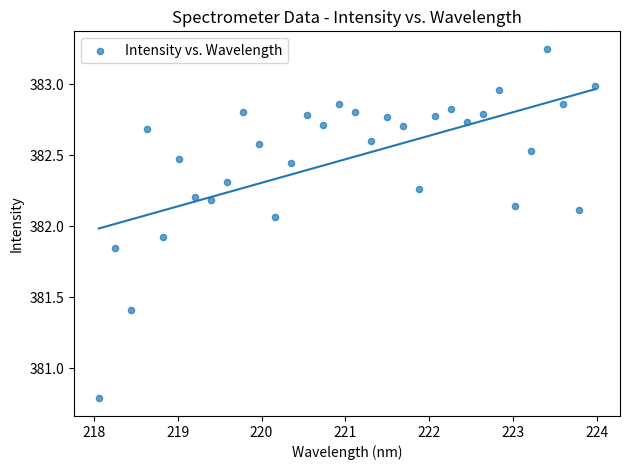

What is the range of Y values (max minus min)?

2.5